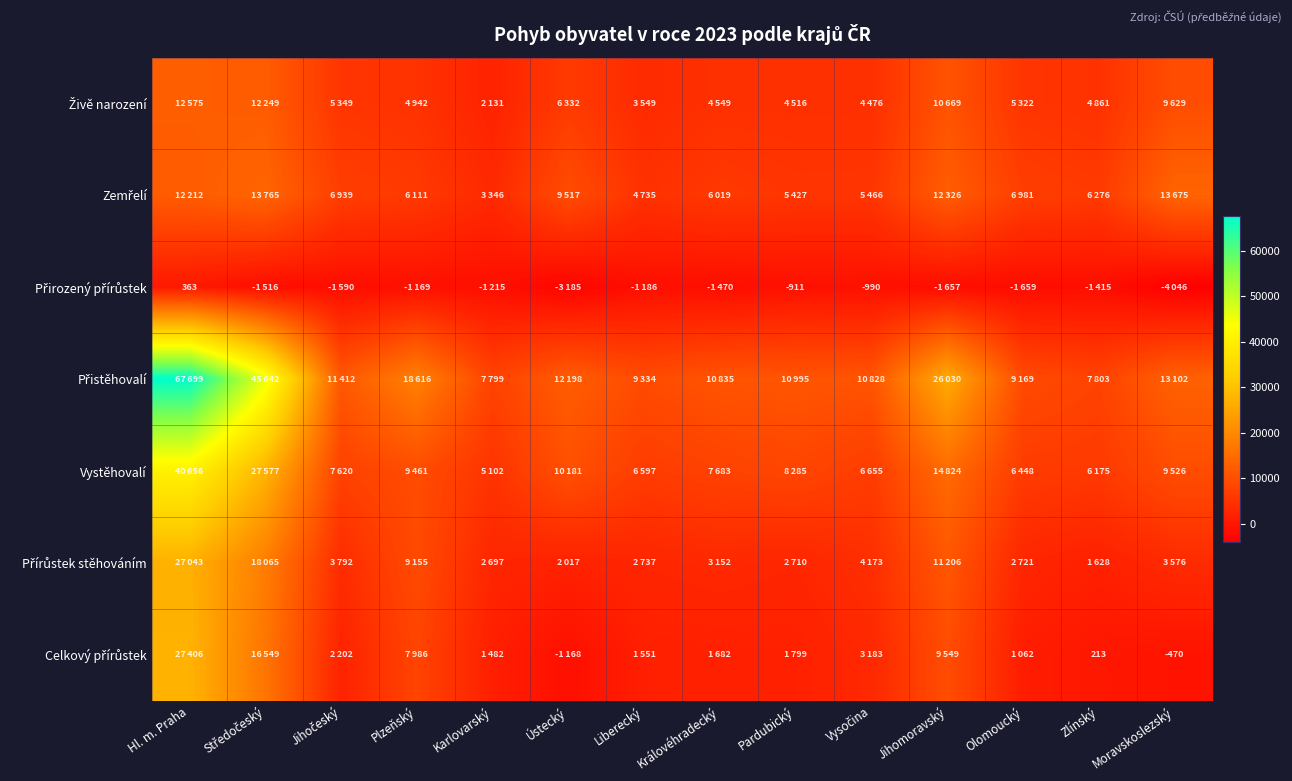

Between Karlovarský and Pardubický, which series saw the biggest shift?

Přistěhovalí